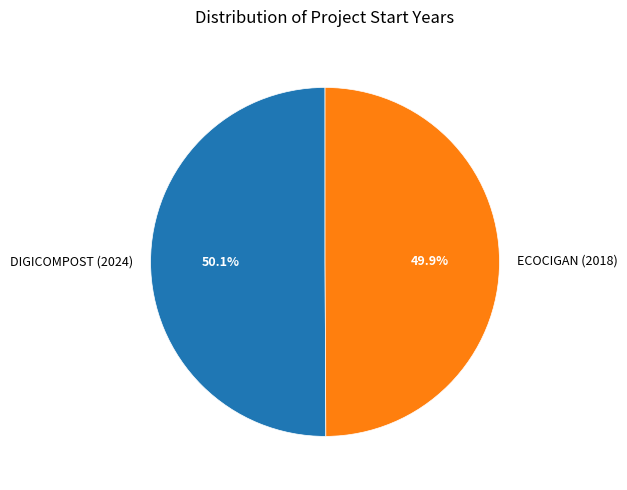

To the nearest percent, what portion does DIGICOMPOST (2024) represent?

50%